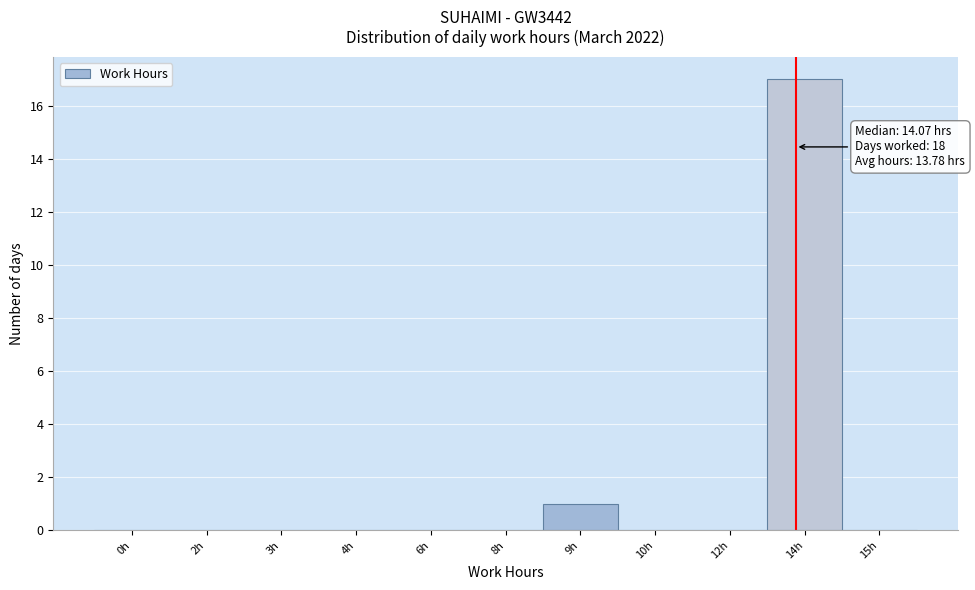

Reading left to right, list all the values displayed in this chart.

0h=0	2h=0	3h=0	4h=0	6h=0	8h=0	9h=1	10h=0	12h=0	14h=17	15h=0